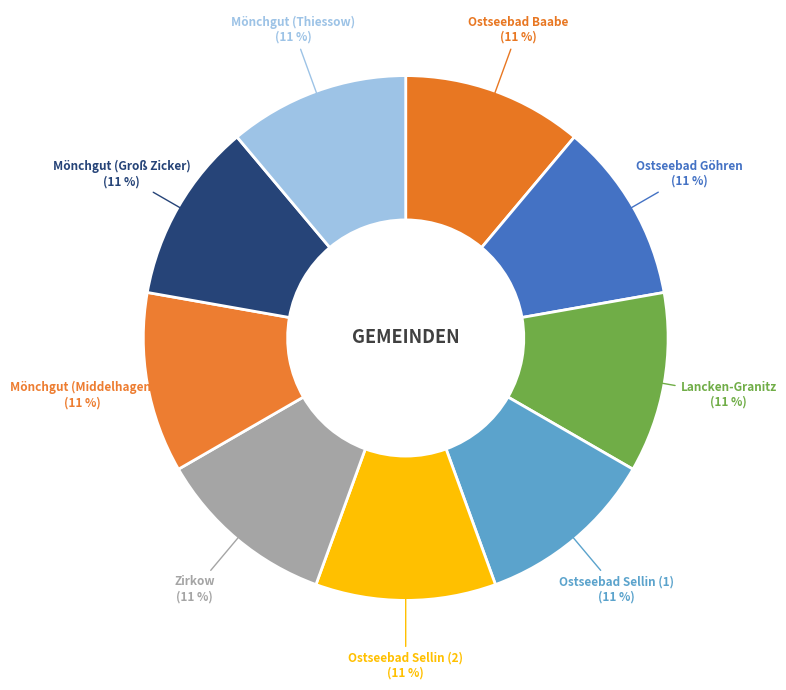

Approximately how many times larger is the value at Mönchgut (Thiessow) compared to Ostseebad Sellin (2)?

1.0